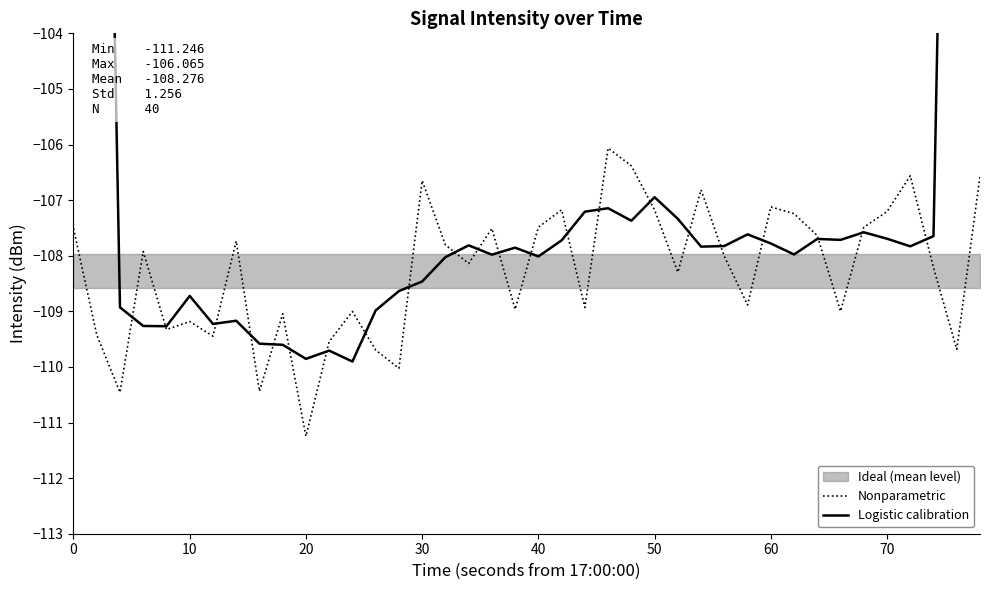

Is it true that Nonparametric equals -107.2 at 50?

True